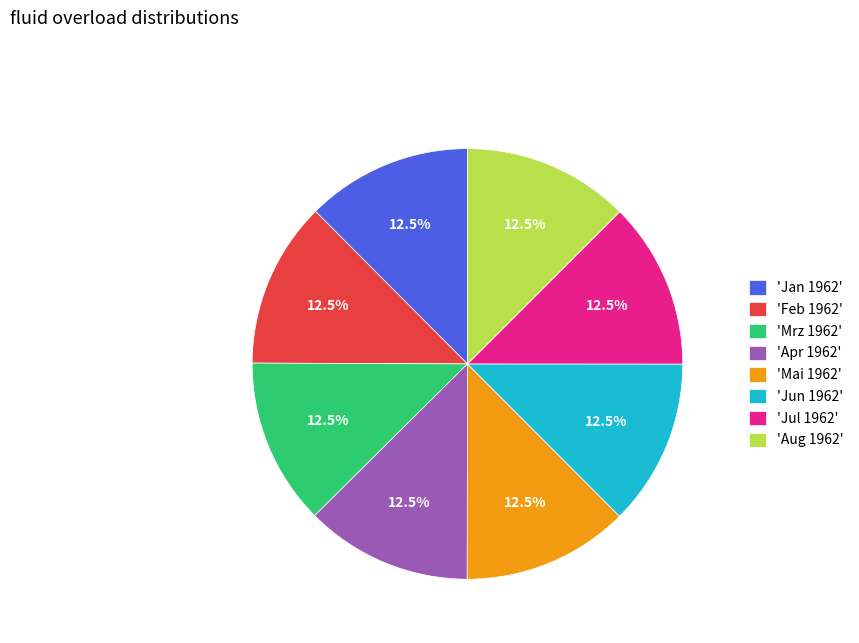

What is the total percentage of 'Apr 1962' and 'Aug 1962'?

25.0%